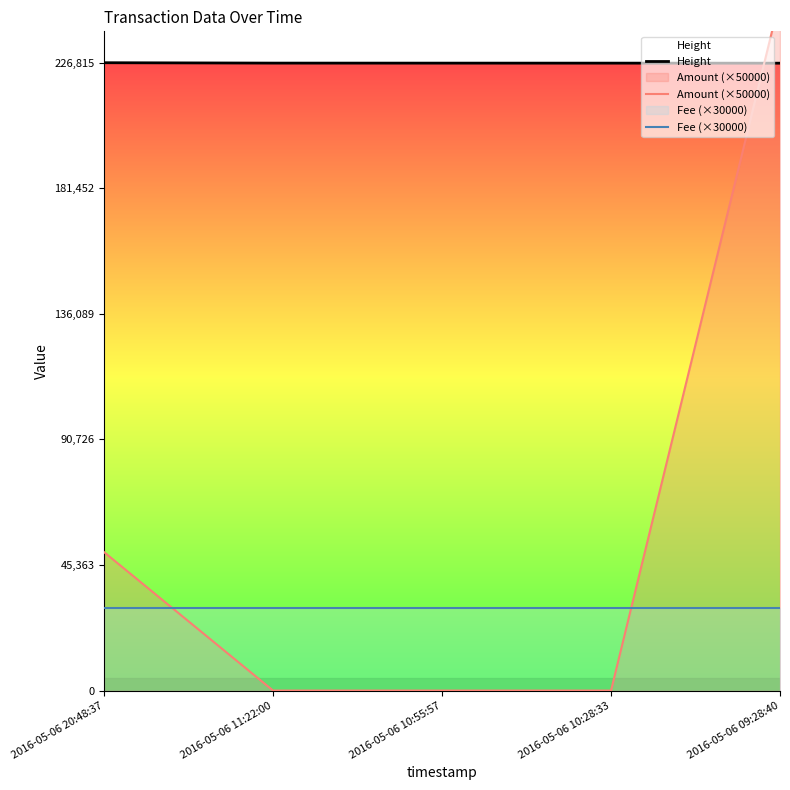

Which series has the largest total across all categories?

Height